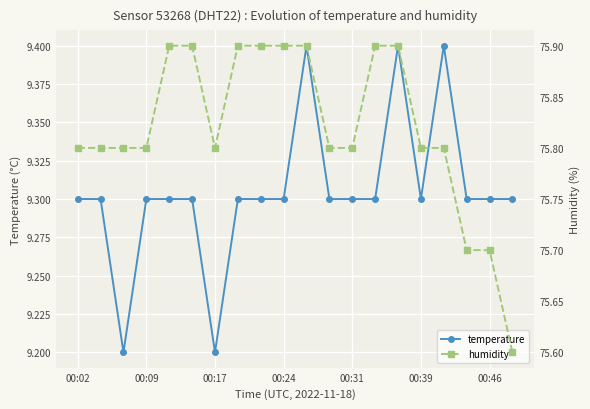

What is the total value across all series at 7?

85.2